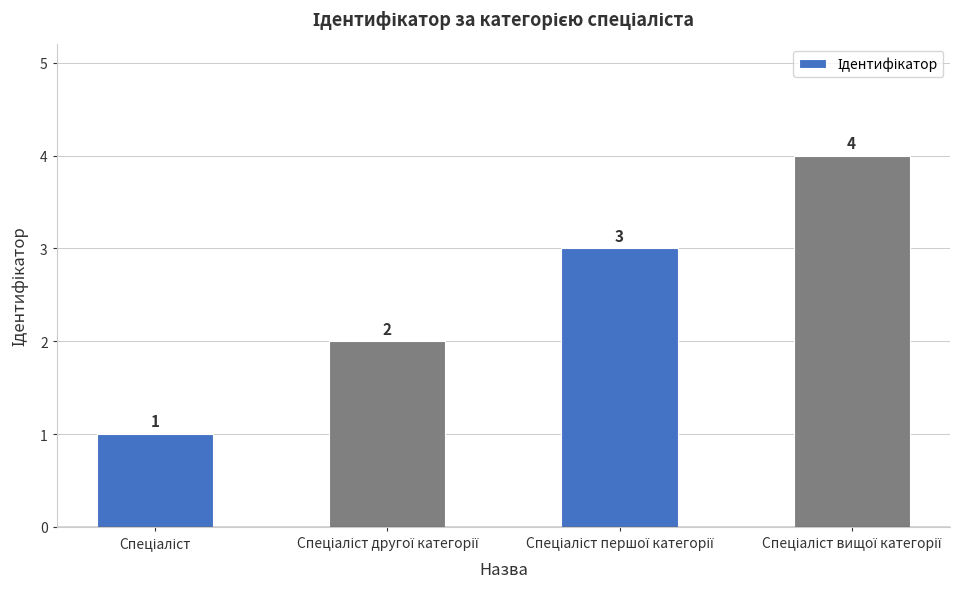

What is the difference between the maximum and minimum values?

3